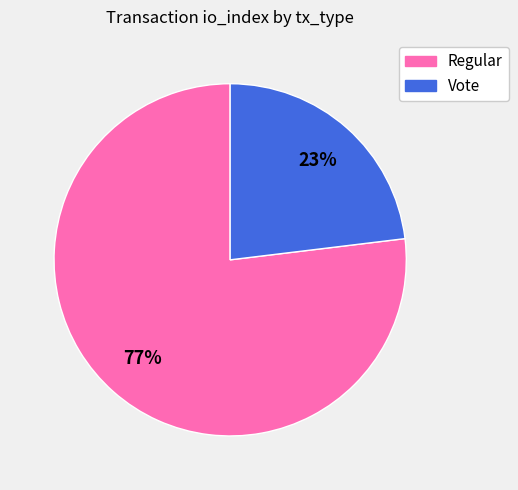

Which slice is the smallest?

Vote